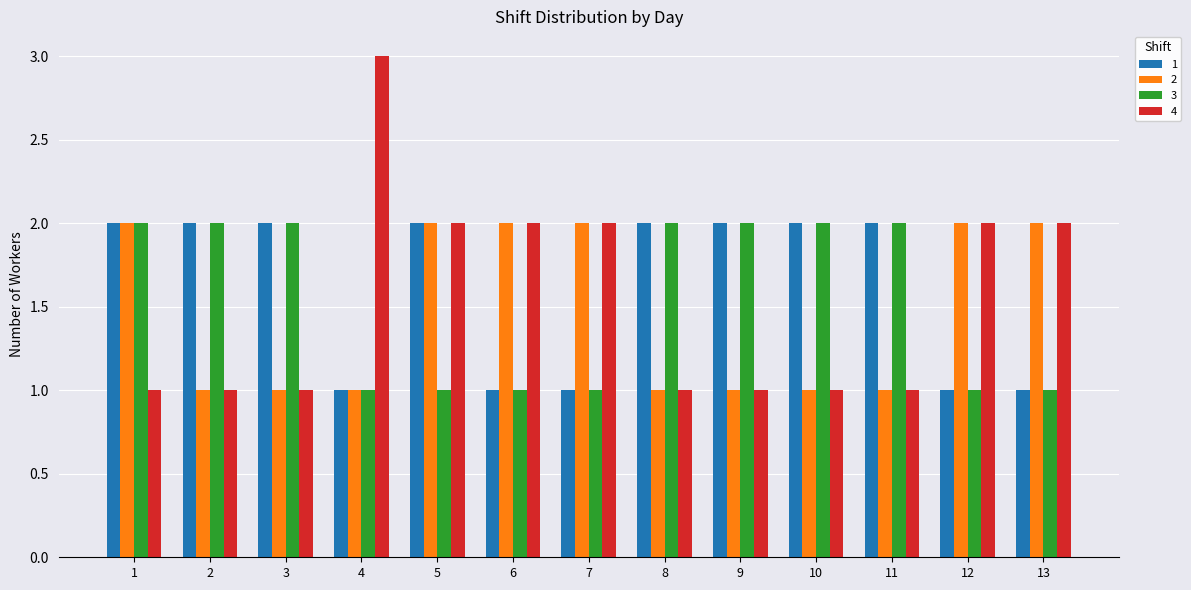

The 3 series shows 0 at 13. True or false?

False